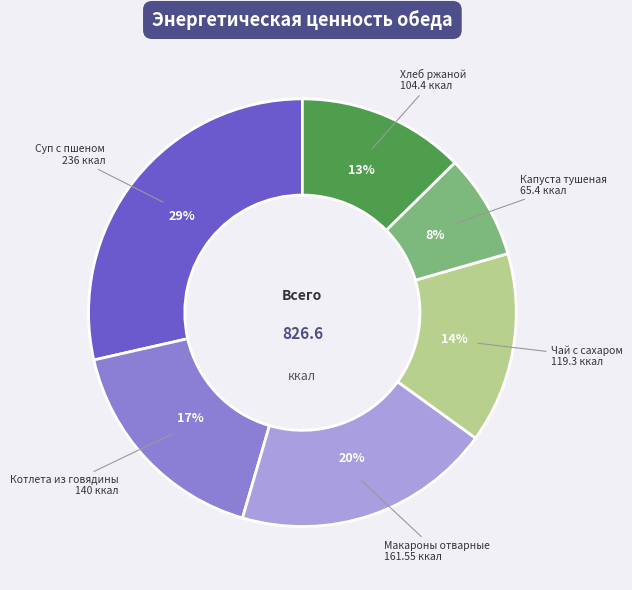

Approximately how many times larger is the value at Макароны отварные compared to Котлета из говядины?

1.2